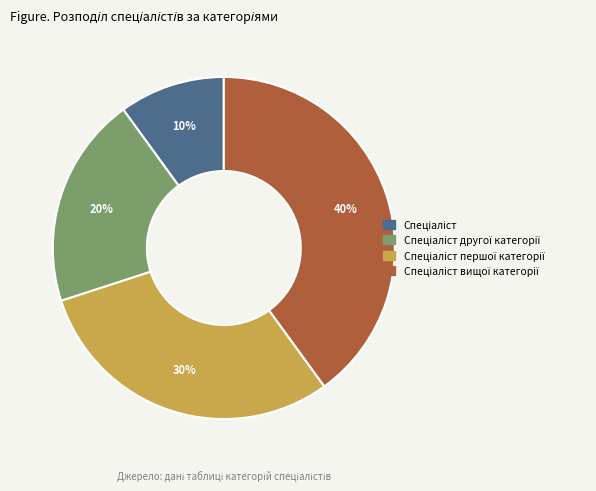

Is there a majority slice in this chart?

No